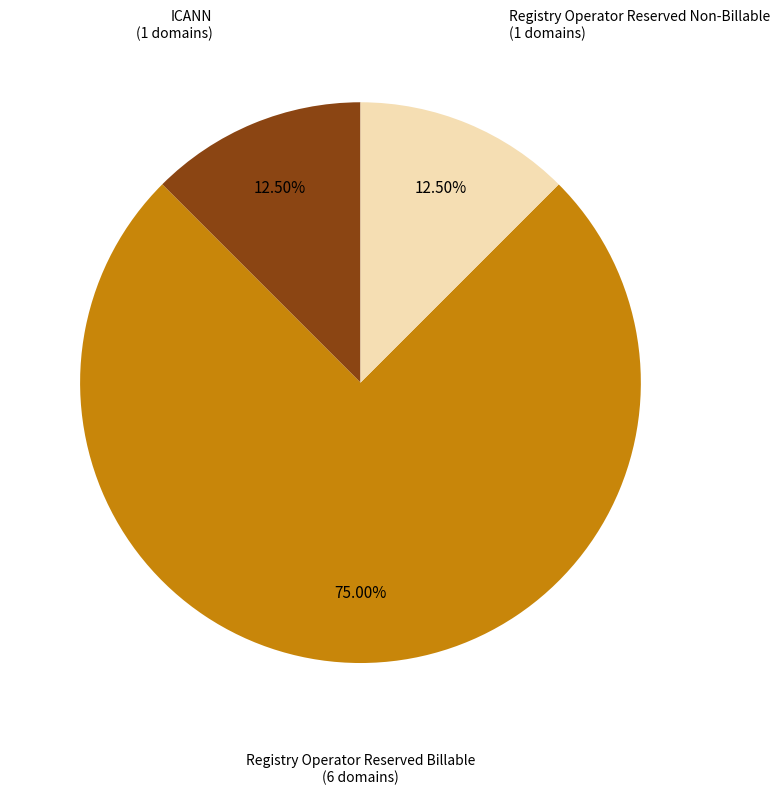

To the nearest percent, what percentage of the pie is Registry Operator Reserved Billable?

75%